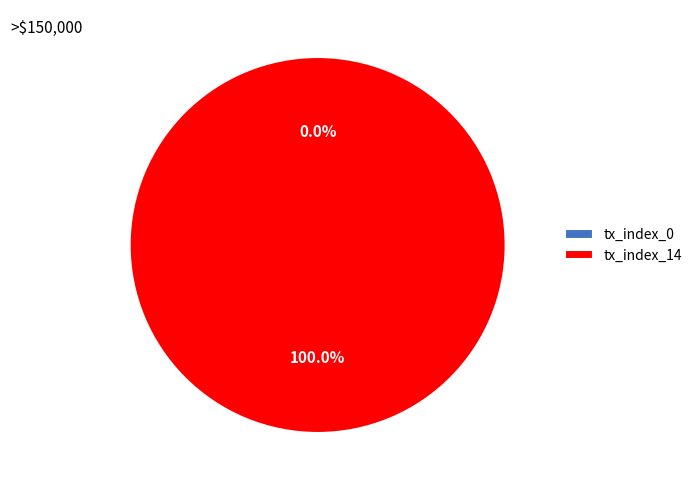

Is it true that tx_index_14 is 100% of the pie?

True